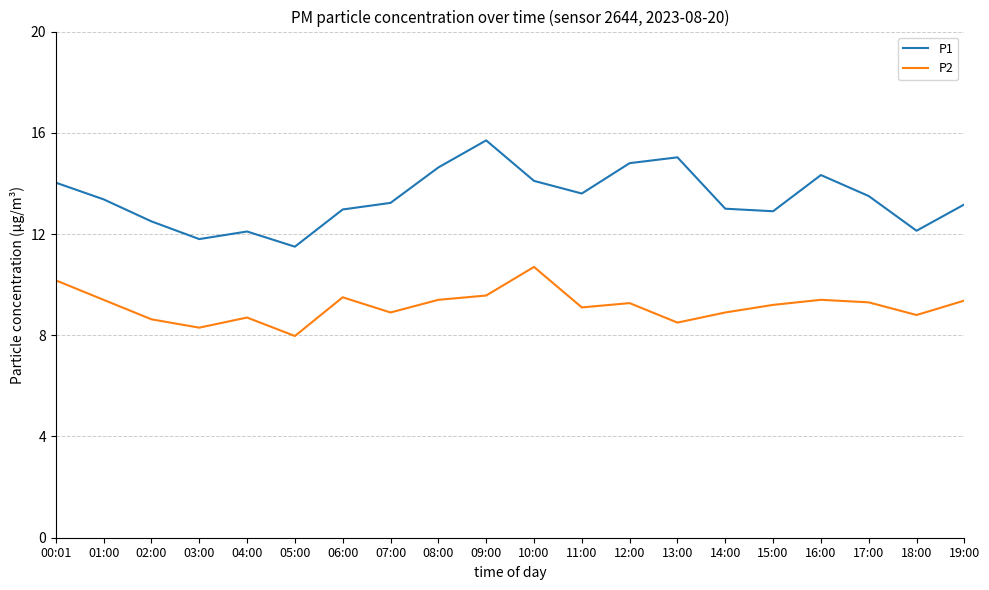

What is the total value across all series at 01:00?

22.8